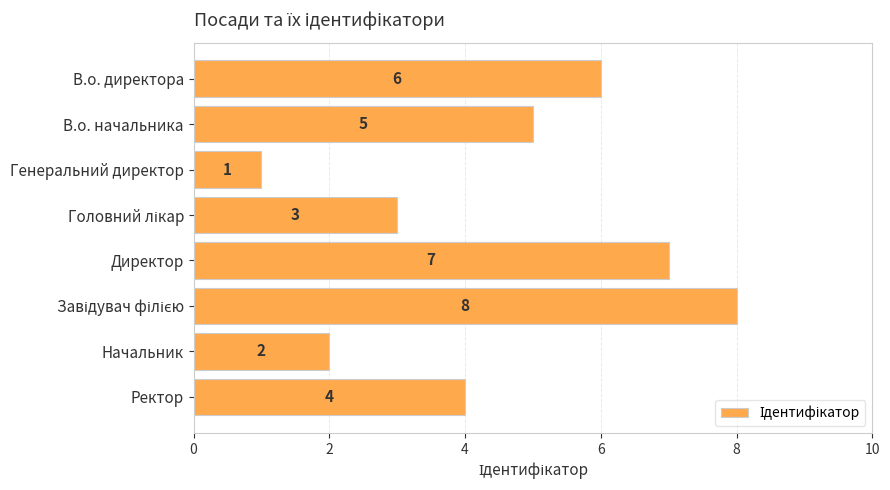

What is the sum of all values?

36